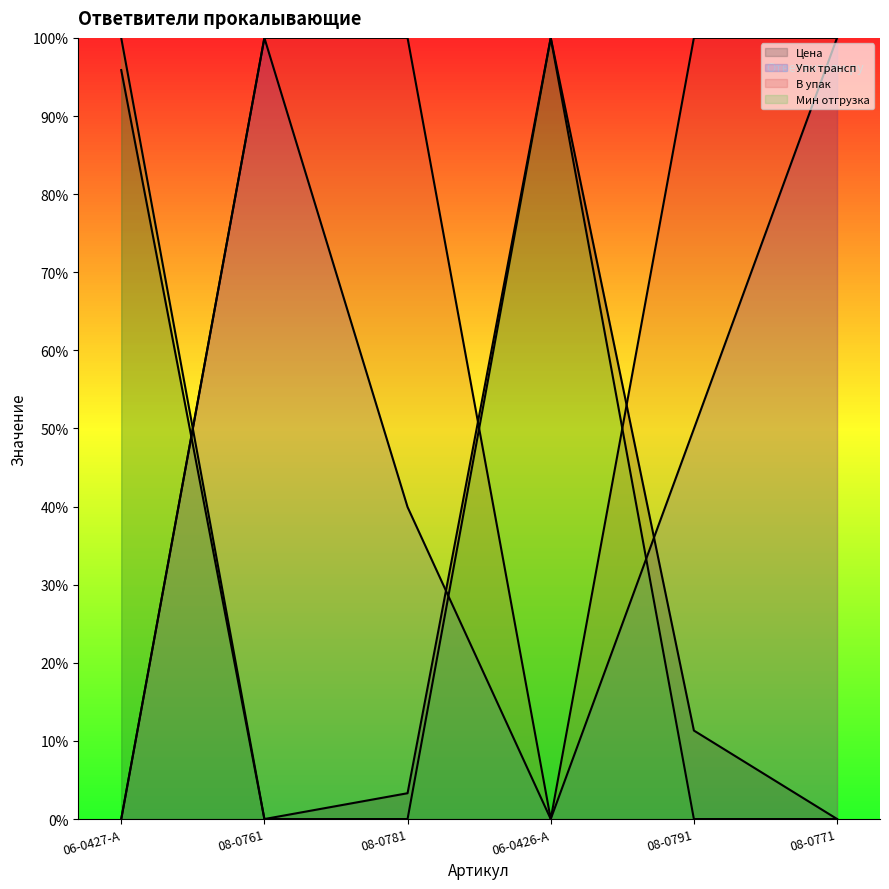

Where is the first local maximum for Упк трансп?

08-0761